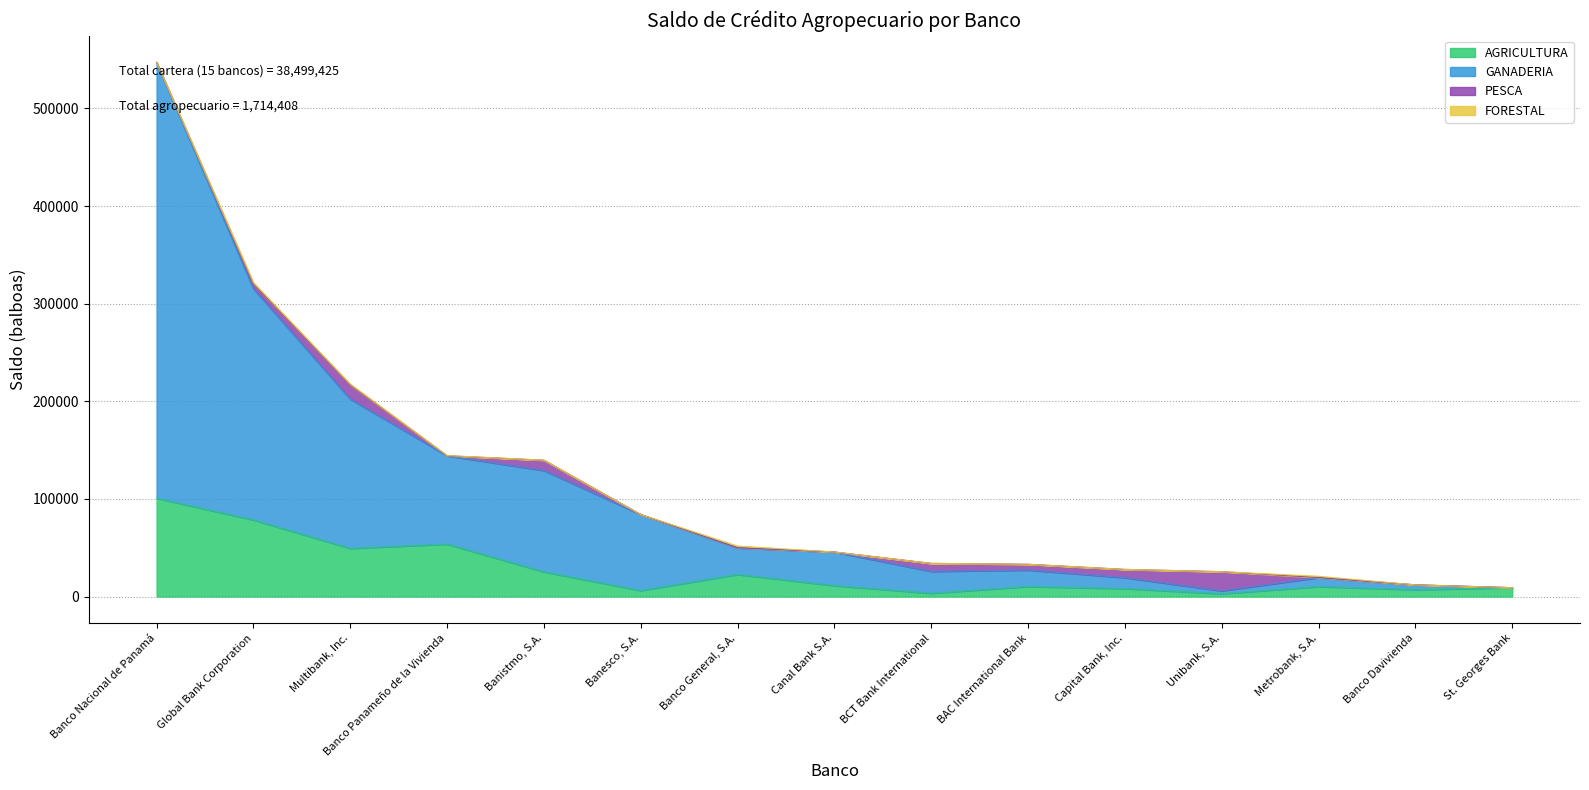

Rank the categories by AGRICULTURA value from highest to lowest.

Banco Nacional de Panamá, Global Bank Corporation, Banco Panameño de la Vivienda, Multibank, Inc., Banistmo, S.A., Banco General, S.A., Canal Bank S.A., BAC International Bank, Metrobank, S.A., St. Georges Bank, Capital Bank, Inc., Banco Davivienda, Banesco, S.A., BCT Bank International, Unibank, S.A.